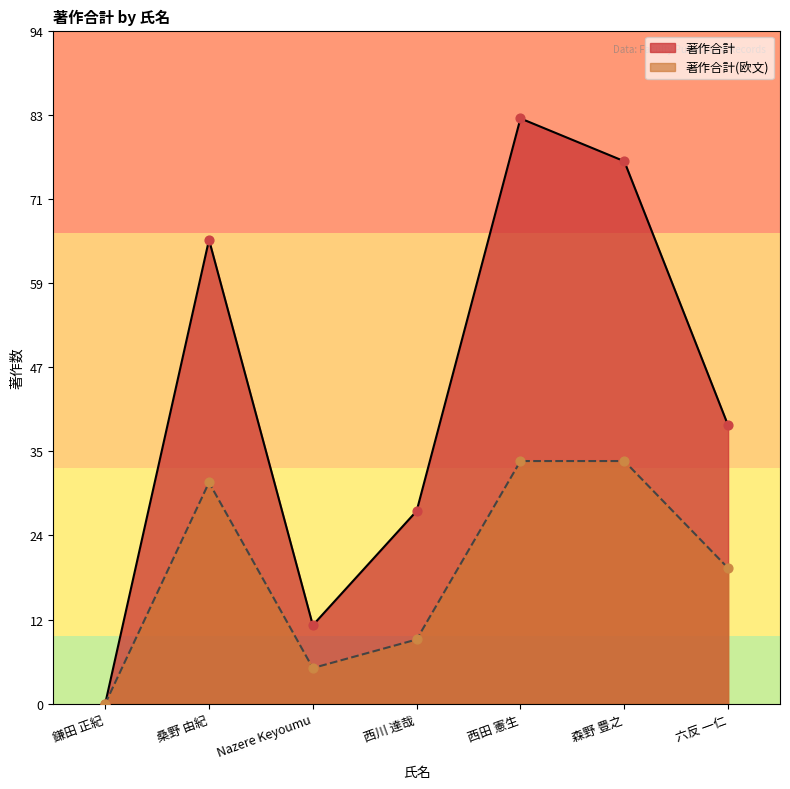

Is the value of 著作合計(欧文) at 桑野 由紀 greater than the value of 著作合計 at 西田 憲生?

No